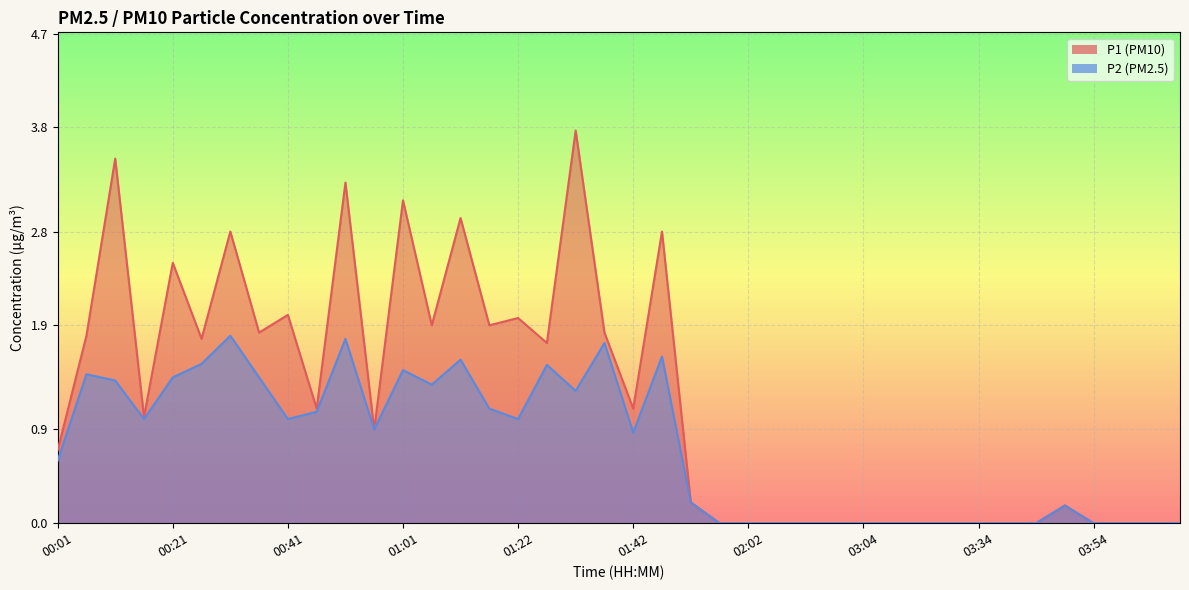

True or false: P2 and P1 intersect in this chart.

False